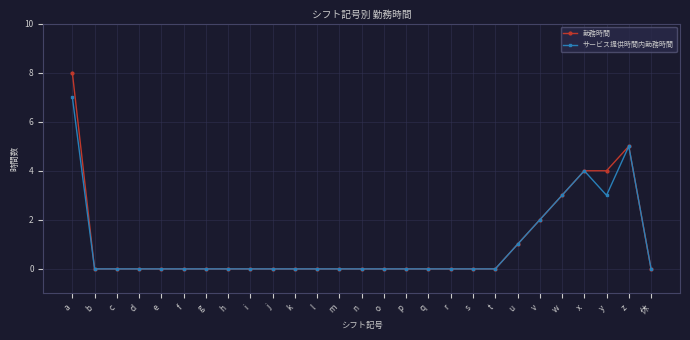

At which category is the sum across all series the highest?

a